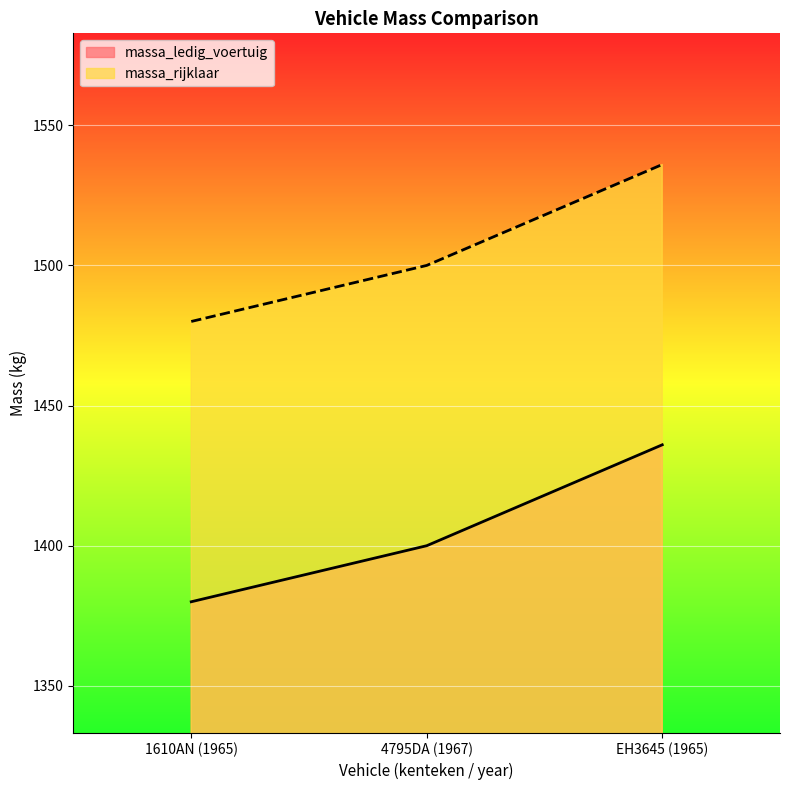

What value does the massa_rijklaar series have at 4795DA (1967)?

1500